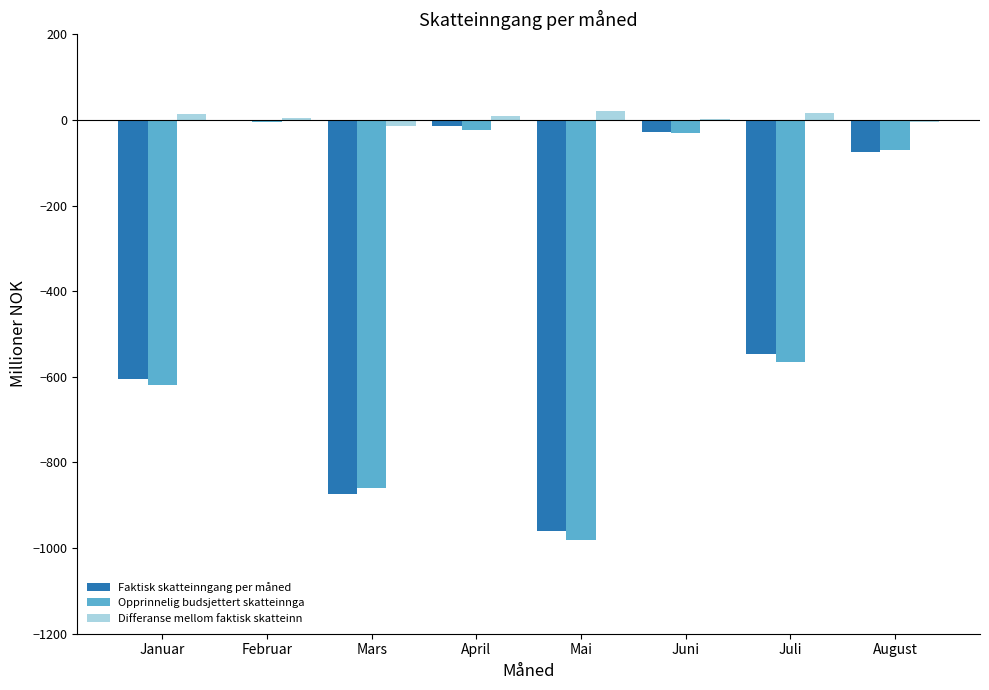

Which series has the widest spread of values?

Opprinnelig budsjettert skatteinnga